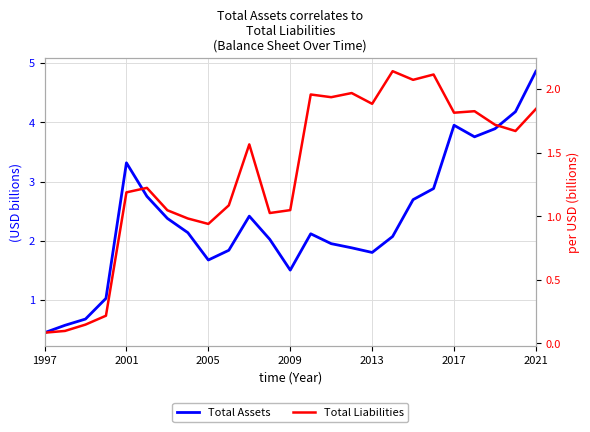

What value does the Total Liabilities series have at 2021?

1.8